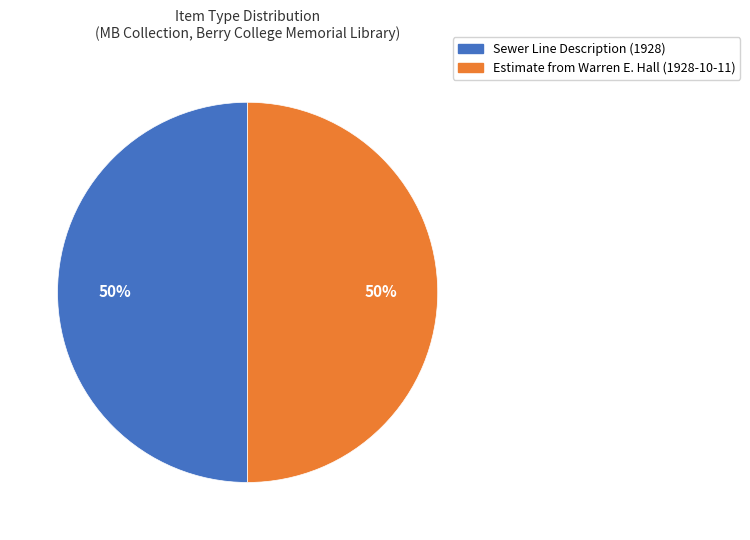

To the nearest percent, what is the average slice percentage?

50%